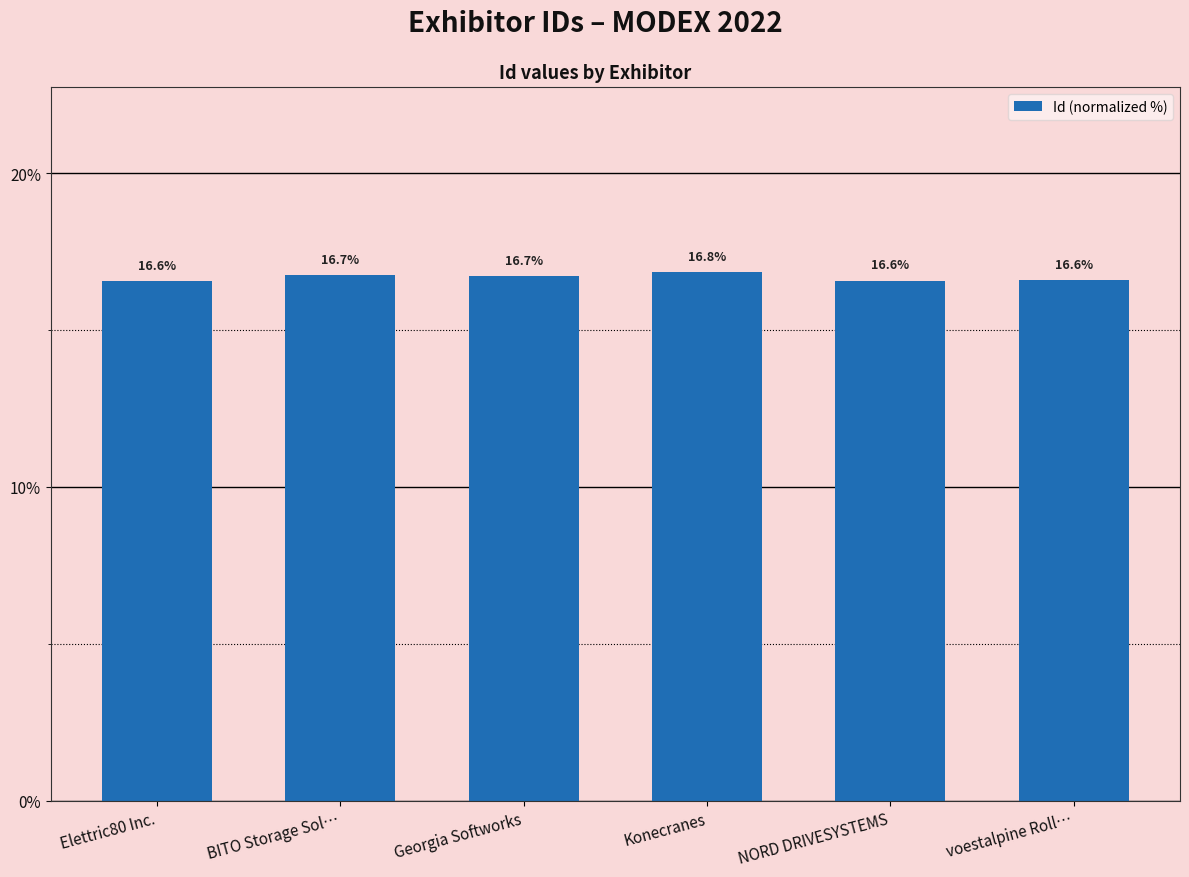

What is the label of the 1st bar from the right?

voestalpine Roll…